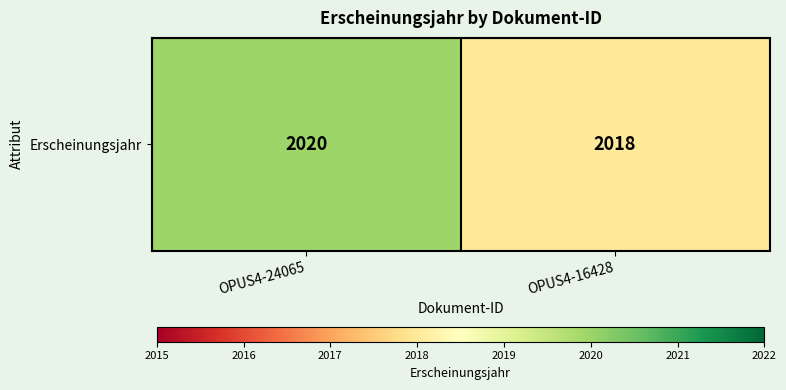

At which category does the chart reach its peak across all series?

OPUS4-24065